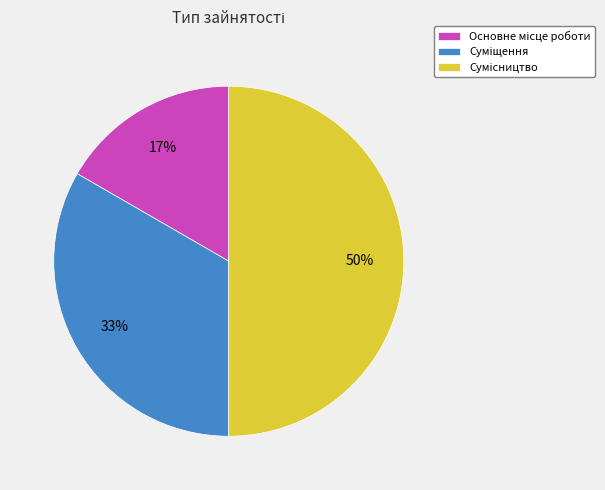

To the nearest percent, what is the average slice percentage?

33%